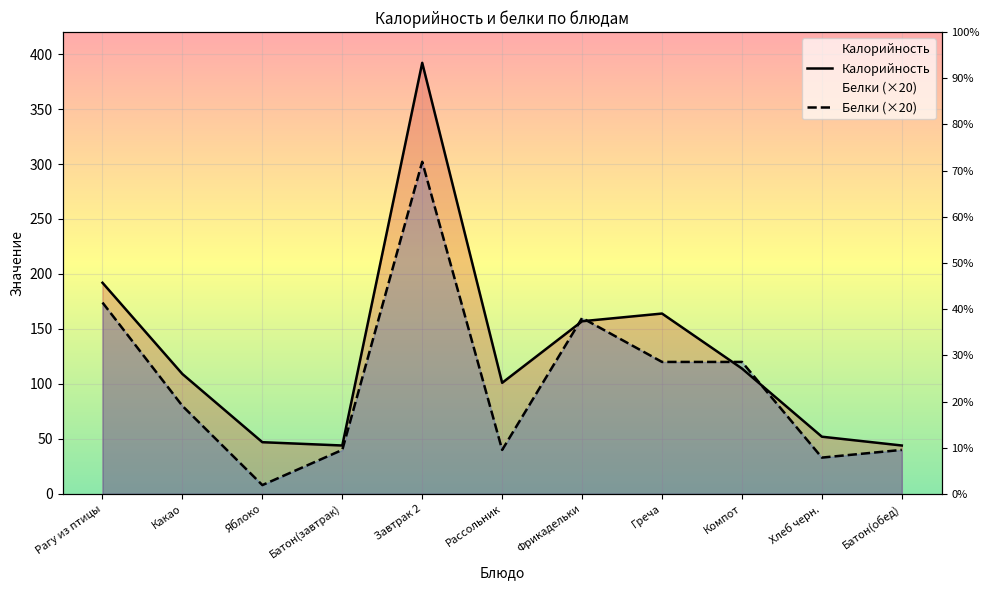

Does the chart display data point markers on the line(s)?

No